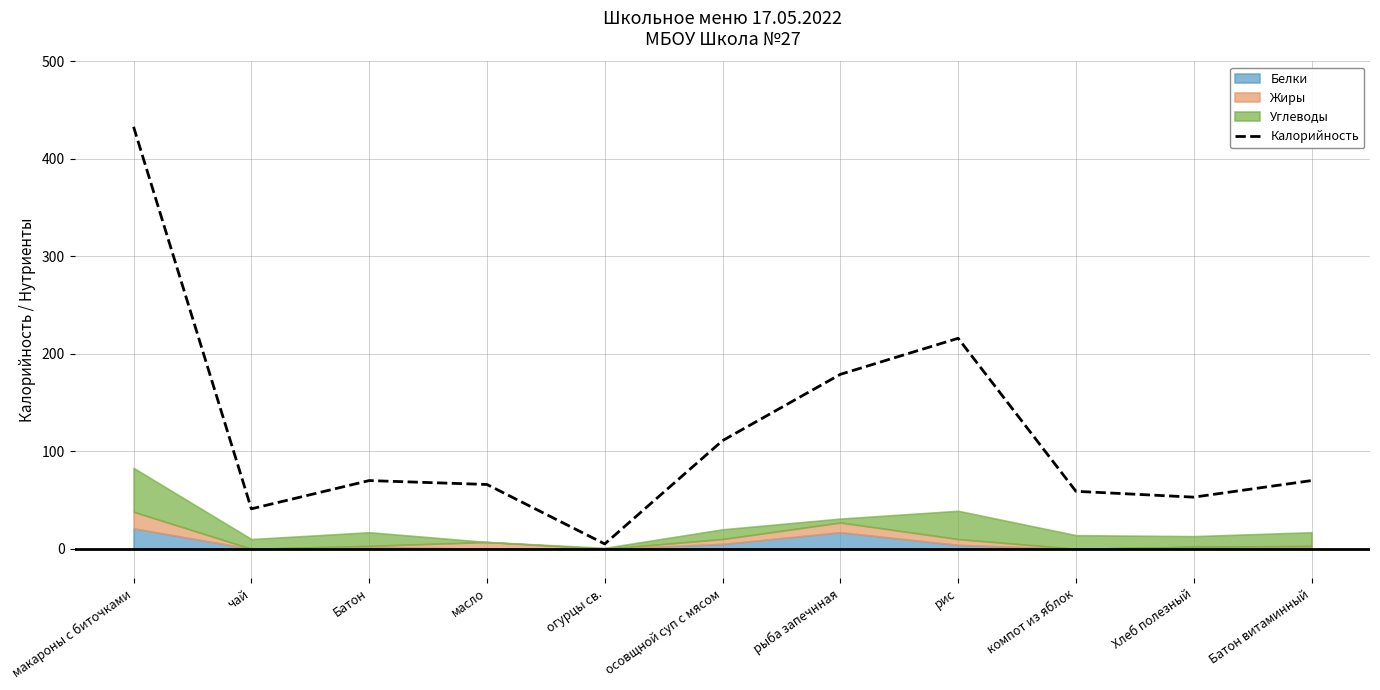

How many lines are shown in the chart?

1